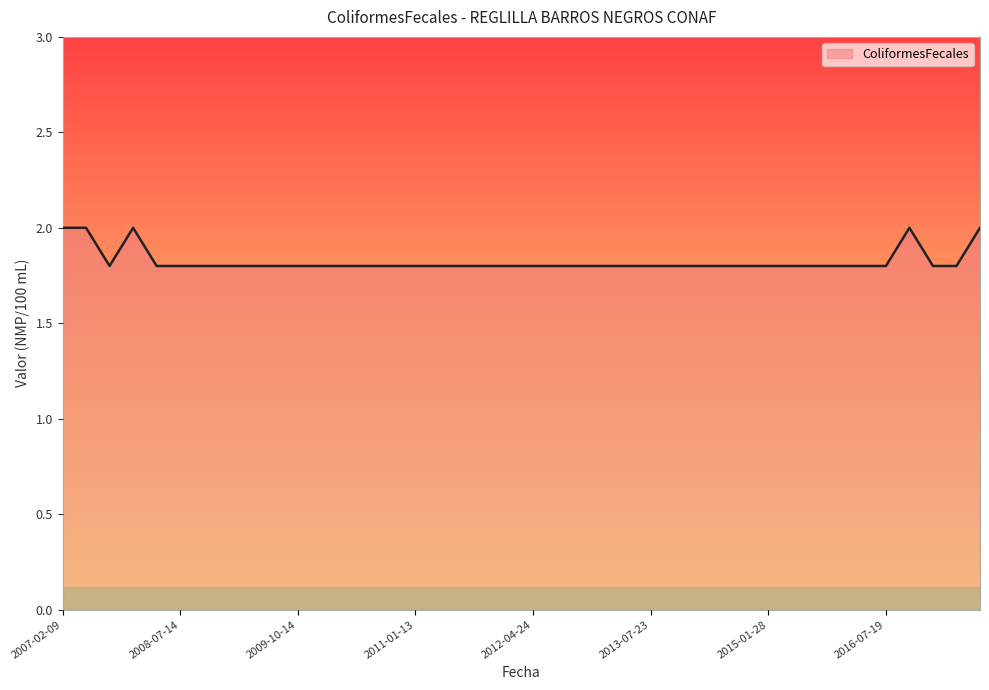

What is the minimum value shown in the chart?

1.8